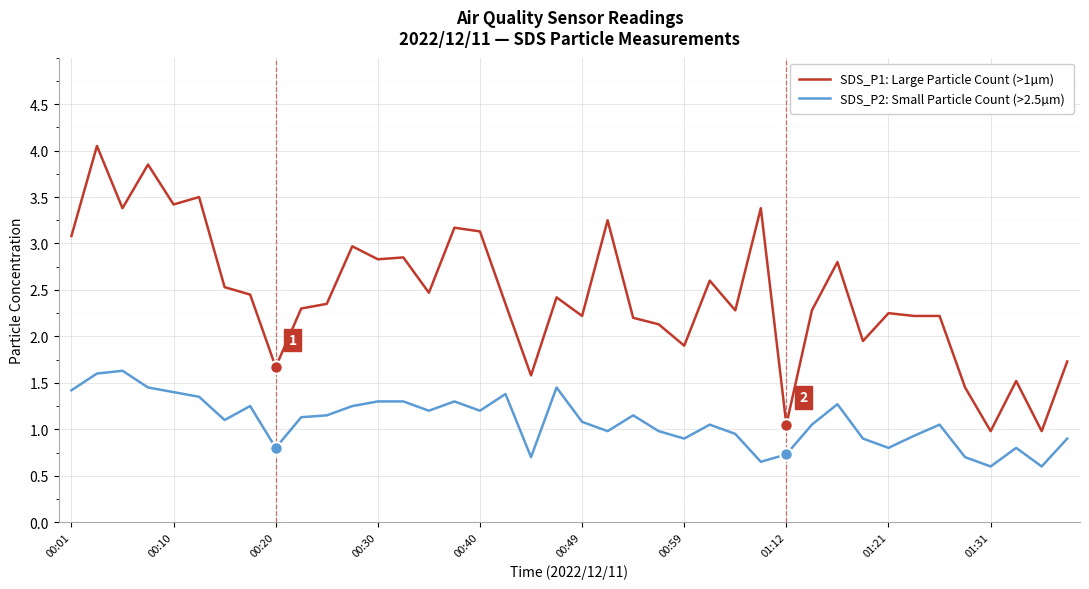

Rank the series by their maximum value, from highest to lowest.

SDS_P1: Large Particle Count (>1µm), SDS_P2: Small Particle Count (>2.5µm)